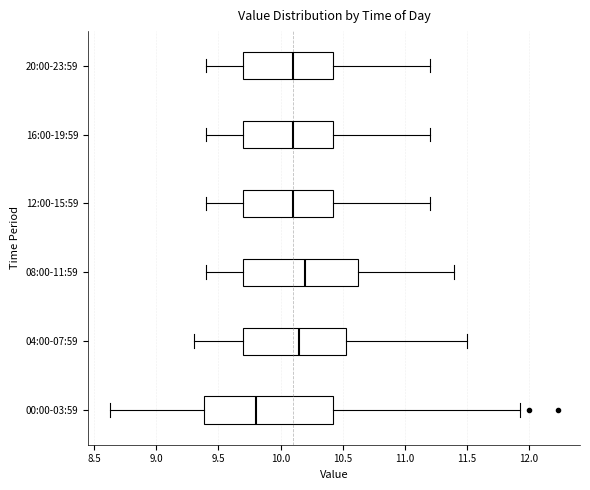

Reading bottom to top, read every box against the x-axis: the position of its median line, the range the box covers, and the ends of its whiskers. The values are not printed on the chart, so give them approximately, as read against the axis.

00:00-03:59: median 9.80, box 9.40 to 10.45, whiskers 8.65 to 11.95
04:00-07:59: median 10.15, box 9.70 to 10.55, whiskers 9.30 to 11.50
08:00-11:59: median 10.20, box 9.70 to 10.65, whiskers 9.40 to 11.40
12:00-15:59: median 10.10, box 9.70 to 10.45, whiskers 9.40 to 11.20
16:00-19:59: median 10.10, box 9.70 to 10.45, whiskers 9.40 to 11.20
20:00-23:59: median 10.10, box 9.70 to 10.45, whiskers 9.40 to 11.20